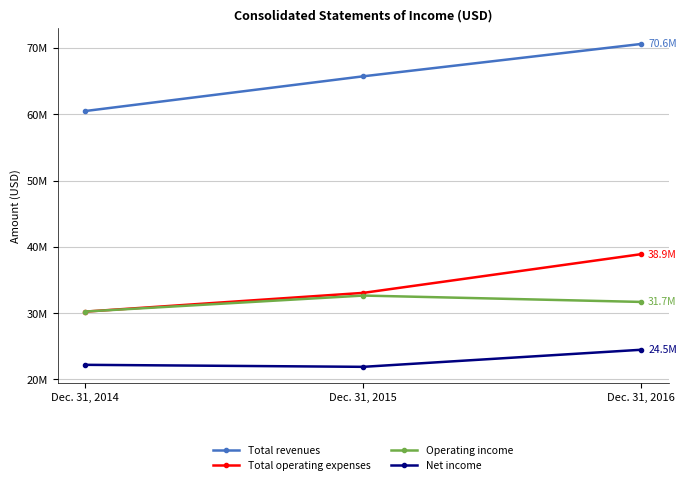

Is the value of Total revenues at Dec. 31, 2015 greater than the value of Net income at Dec. 31, 2014?

Yes